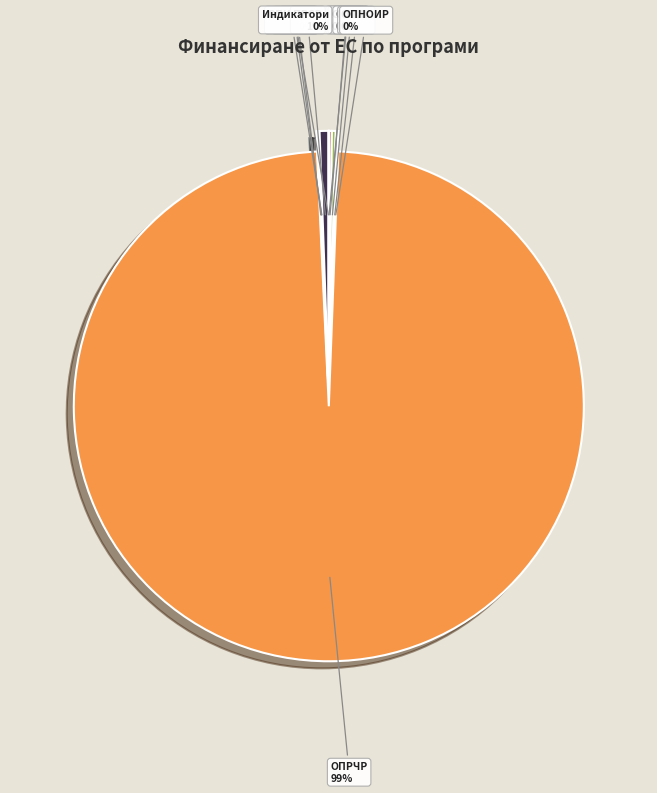

What percentage do ПРСР and ЕФМДР together represent?

0.6%